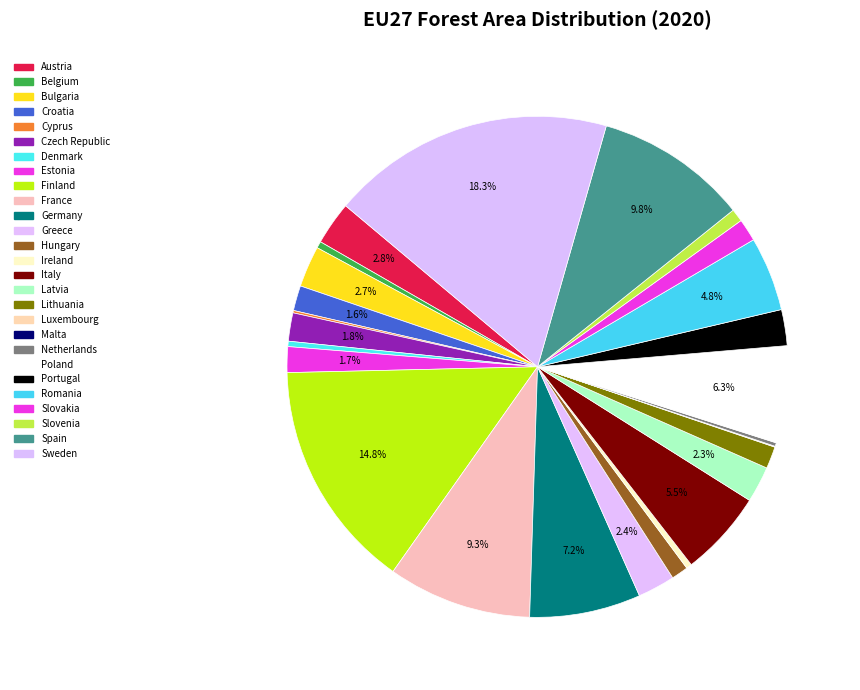

To the nearest percent, what is the difference between the largest and smallest slice percentages?

18%